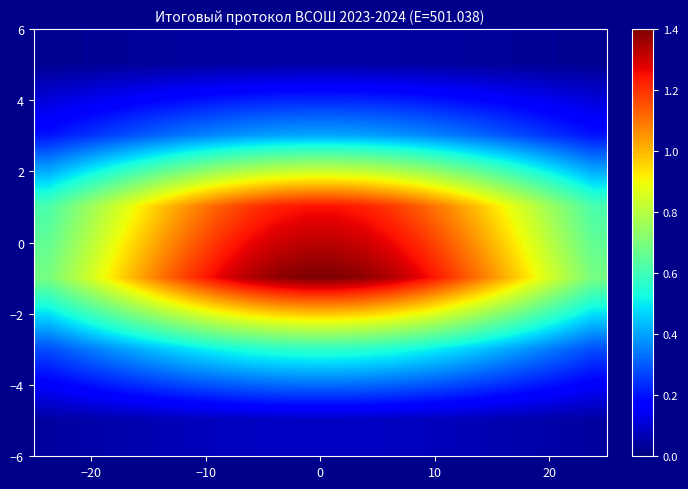

Count the number of data series in this chart.

6